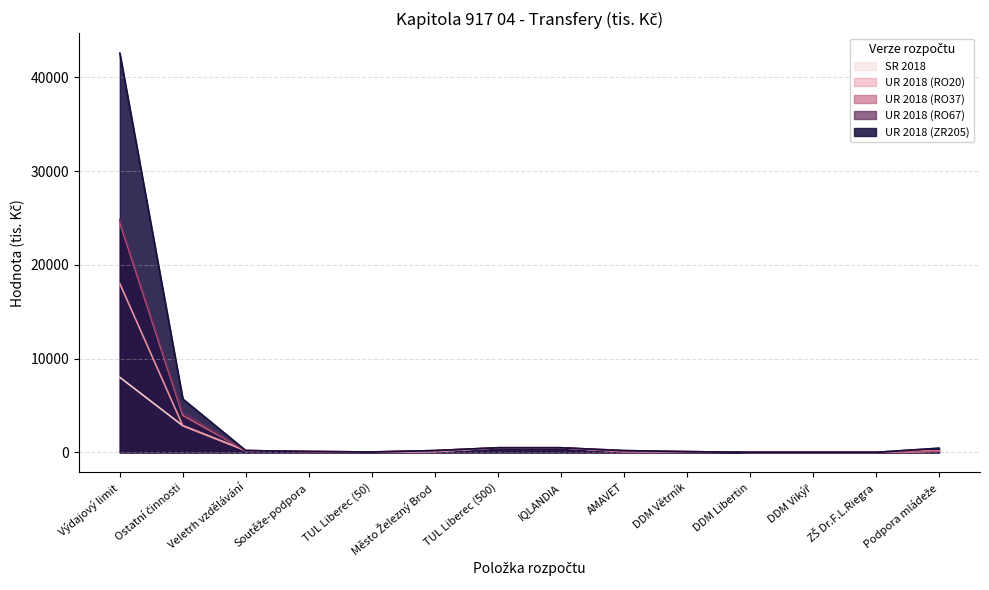

Reading left to right, list all the values displayed in this chart.

SR 2018: Výdajový limit=8008.3	Ostatní činnosti=2850.0	Veletrh vzdělávání=200.0	Soutěže-podpora=120.0	TUL Liberec (50)=50.0	Město Železný Brod=100.0	TUL Liberec (500)=500.0	IQLANDIA=500.0	AMAVET=100.0	DDM Větrník=85.0	DDM Libertin=15.0	DDM Vikýř=15.0	ZŠ Dr.F.L.Riegra=15.0	Podpora mládeže=150.0
UR 2018 (RO20): Výdajový limit=18008.3	Ostatní činnosti=2850.0	Veletrh vzdělávání=200.0	Soutěže-podpora=100.0	TUL Liberec (50)=50.0	Město Železný Brod=100.0	TUL Liberec (500)=500.0	IQLANDIA=500.0	AMAVET=100.0	DDM Větrník=85.0	DDM Libertin=15.0	DDM Vikýř=15.0	ZŠ Dr.F.L.Riegra=15.0	Podpora mládeže=150.0
UR 2018 (RO37): Výdajový limit=24508.3	Ostatní činnosti=3950.0	Veletrh vzdělávání=200.0	Soutěže-podpora=100.0	TUL Liberec (50)=50.0	Město Železný Brod=200.0	TUL Liberec (500)=500.0	IQLANDIA=500.0	AMAVET=100.0	DDM Větrník=85.0	DDM Libertin=15.0	DDM Vikýř=15.0	ZŠ Dr.F.L.Riegra=15.0	Podpora mládeže=150.0
UR 2018 (RO67): Výdajový limit=24842.6	Ostatní činnosti=4247.7	Veletrh vzdělávání=200.0	Soutěže-podpora=100.0	TUL Liberec (50)=50.0	Město Železný Brod=200.0	TUL Liberec (500)=500.0	IQLANDIA=500.0	AMAVET=200.0	DDM Větrník=85.0	DDM Libertin=15.0	DDM Vikýř=15.0	ZŠ Dr.F.L.Riegra=15.0	Podpora mládeže=447.7
UR 2018 (ZR205): Výdajový limit=42572.8	Ostatní činnosti=5697.7	Veletrh vzdělávání=200.0	Soutěže-podpora=100.0	TUL Liberec (50)=50.0	Město Železný Brod=200.0	TUL Liberec (500)=500.0	IQLANDIA=500.0	AMAVET=200.0	DDM Větrník=85.0	DDM Libertin=15.0	DDM Vikýř=15.0	ZŠ Dr.F.L.Riegra=15.0	Podpora mládeže=447.7